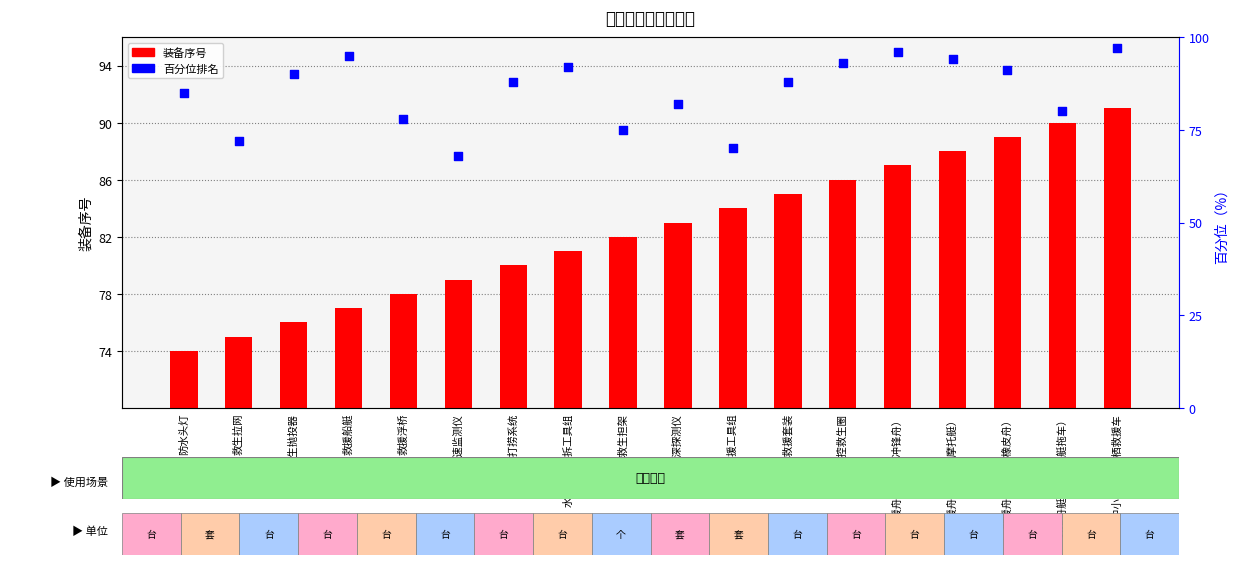

What is the total value across all series at 遥控救生圈?

179